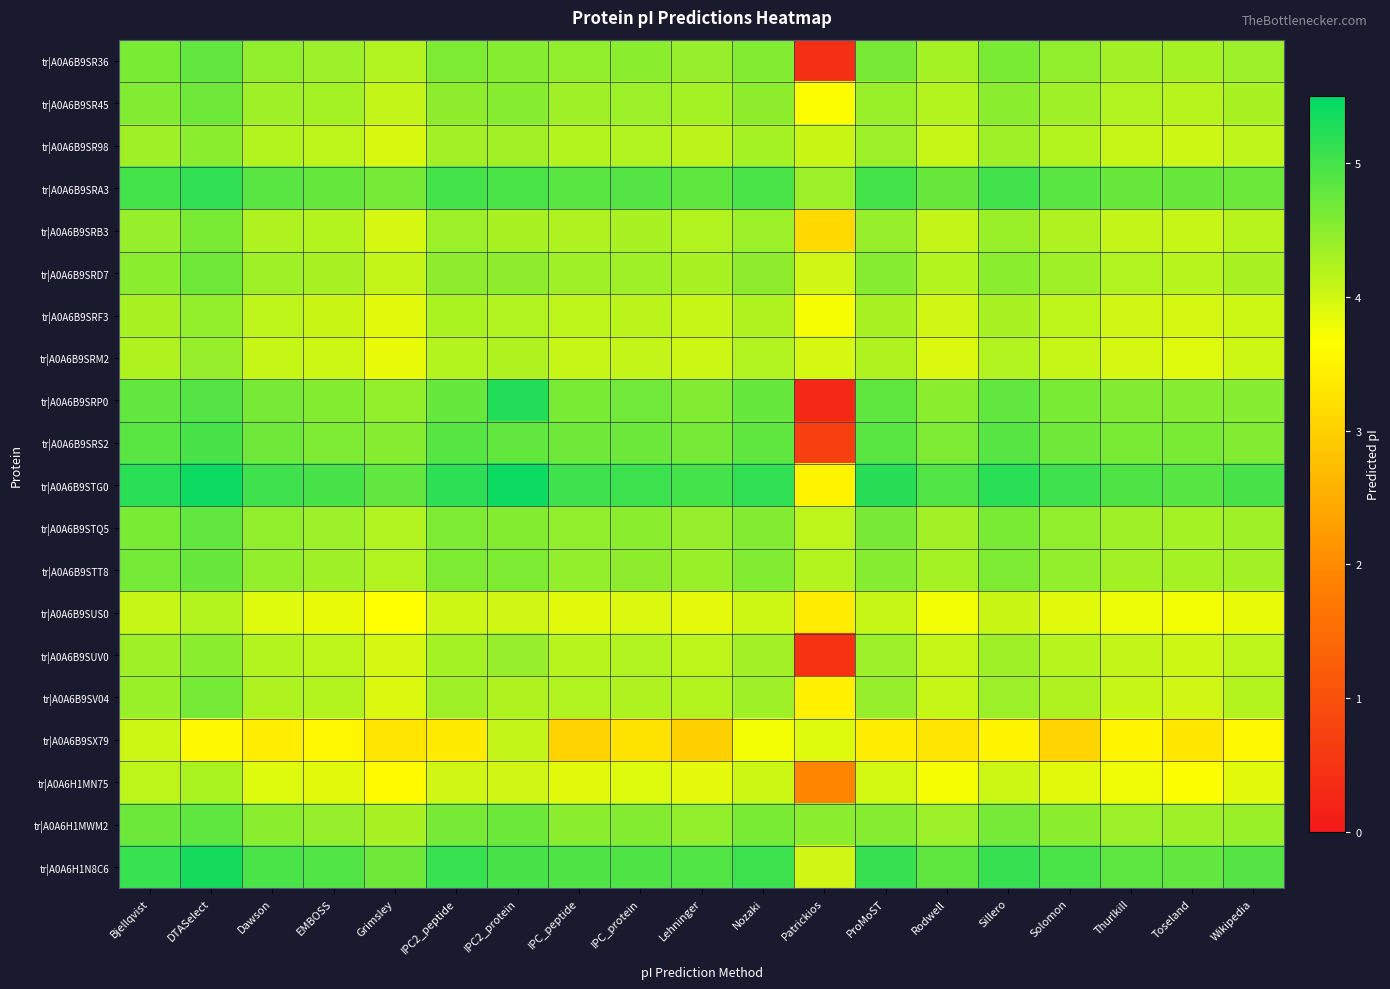

Which series has the widest spread of values?

tr|A0A6B9SRP0